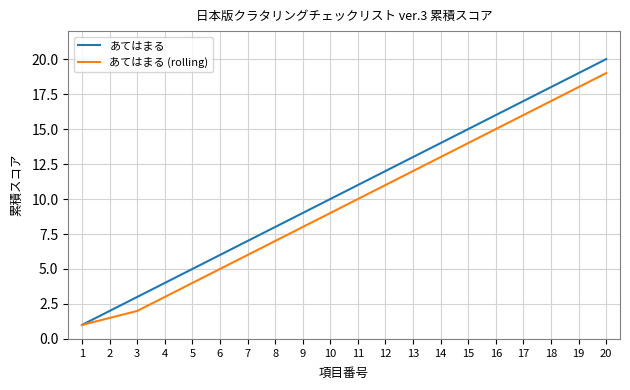

What is the total value across all series at 19?

37.0